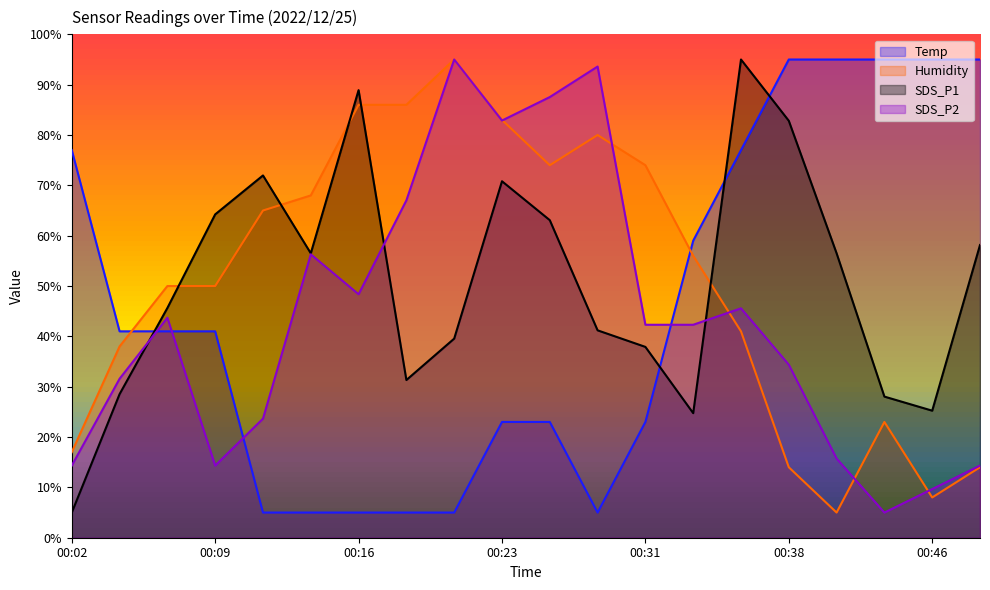

How many interior local peaks does the SDS_P2 series have?

5